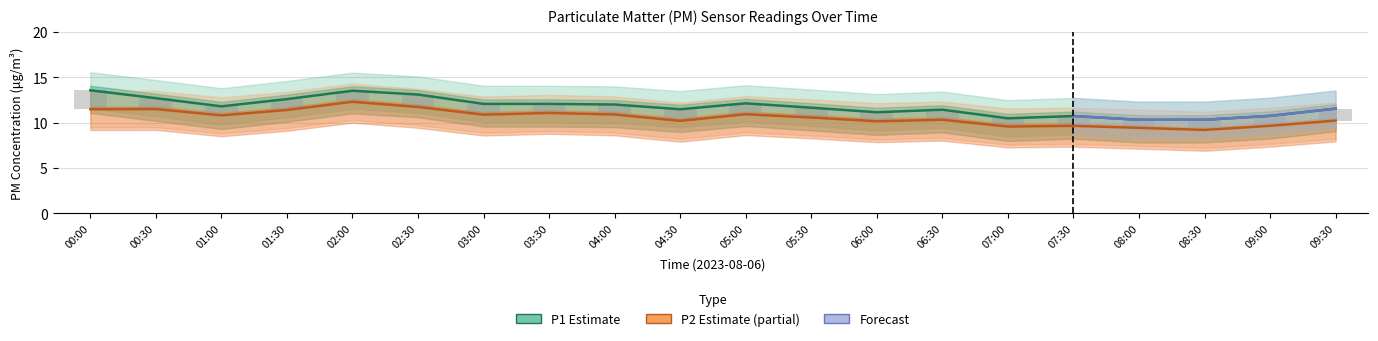

What is the label of the 20th bar from the left?

09:30